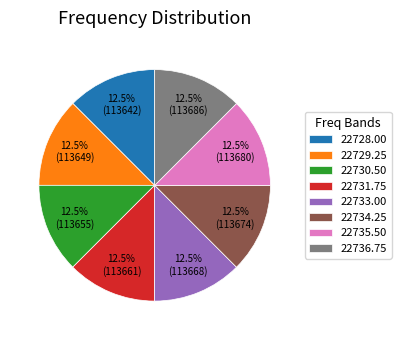

Does 22731.75 account for over 50% of the chart?

No